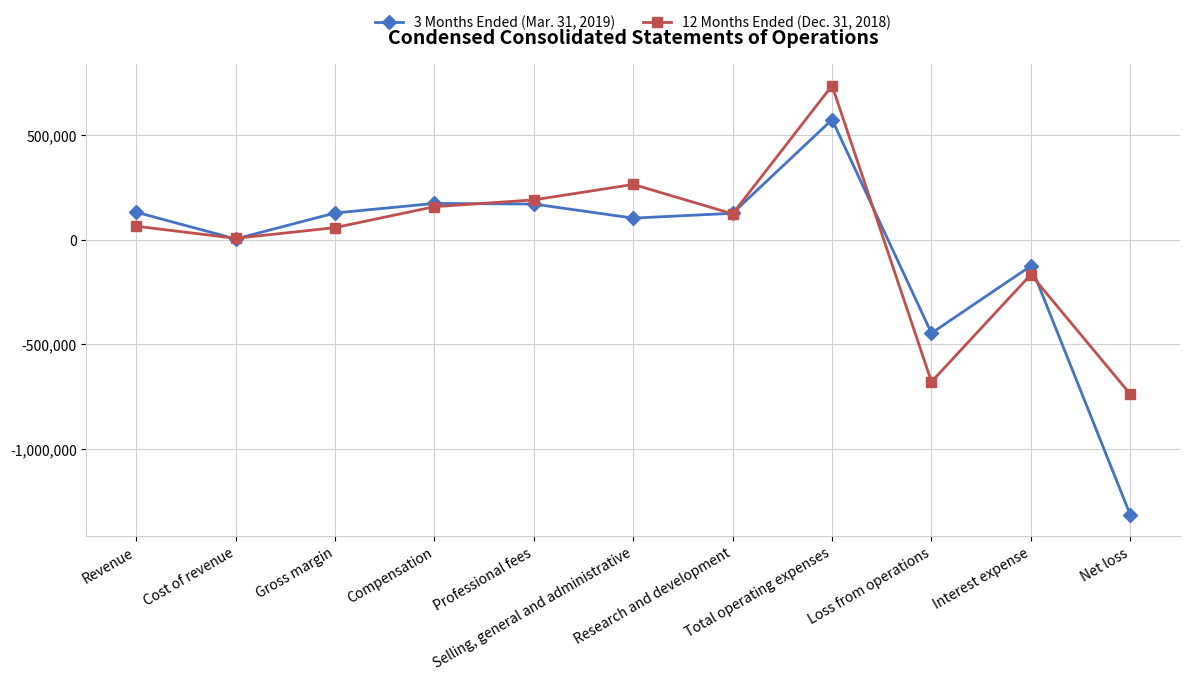

Which category has the lowest value across all series?

Net loss